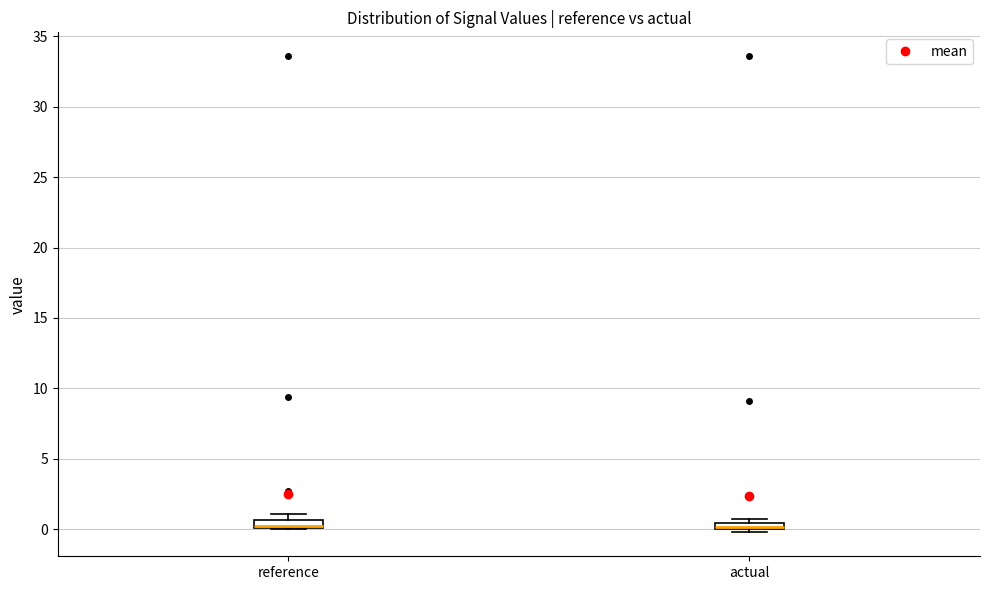

Where is the upper edge of the box for actual on the y-axis? The values are not printed on the chart, so give them approximately, as read against the axis.

0.5